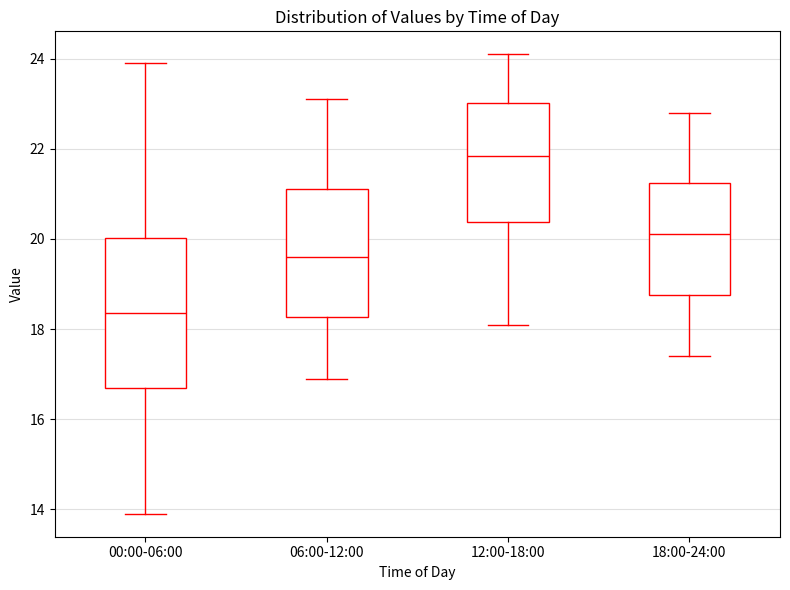

Comparing the boxes themselves (not the whiskers), which one is the tallest?

00:00-06:00